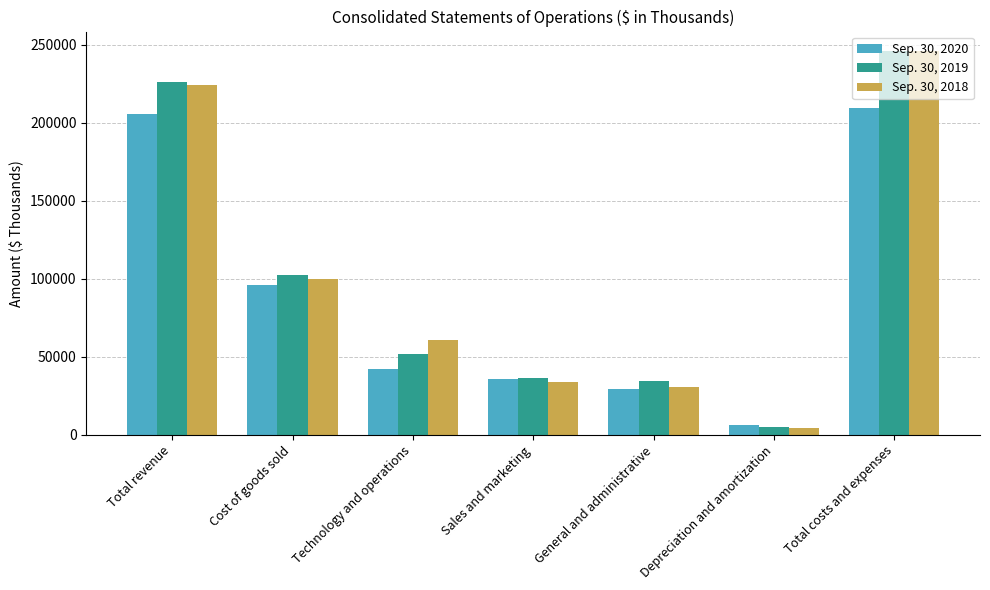

Is it true that Sep. 30, 2019 equals 31817 at Technology and operations?

False